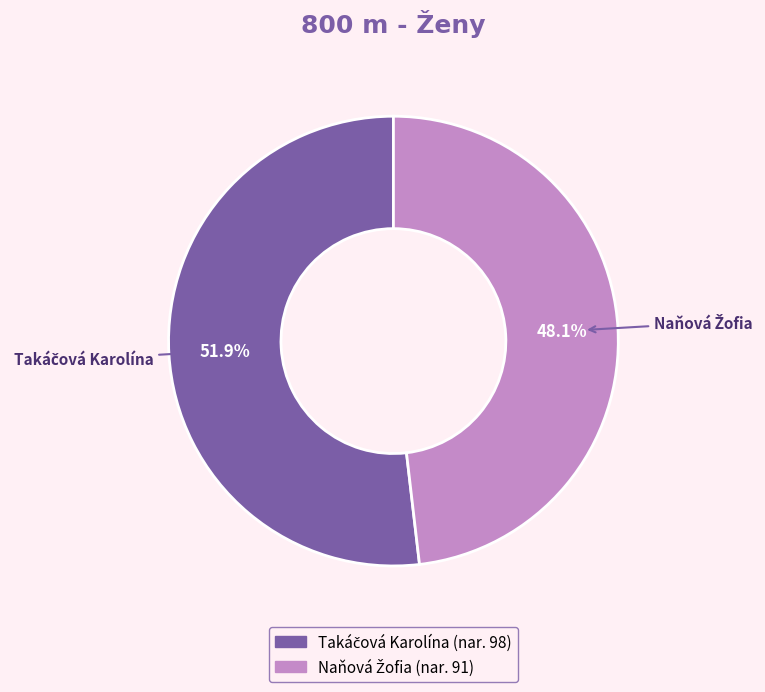

Is there any slice that represents more than half of the pie?

Yes